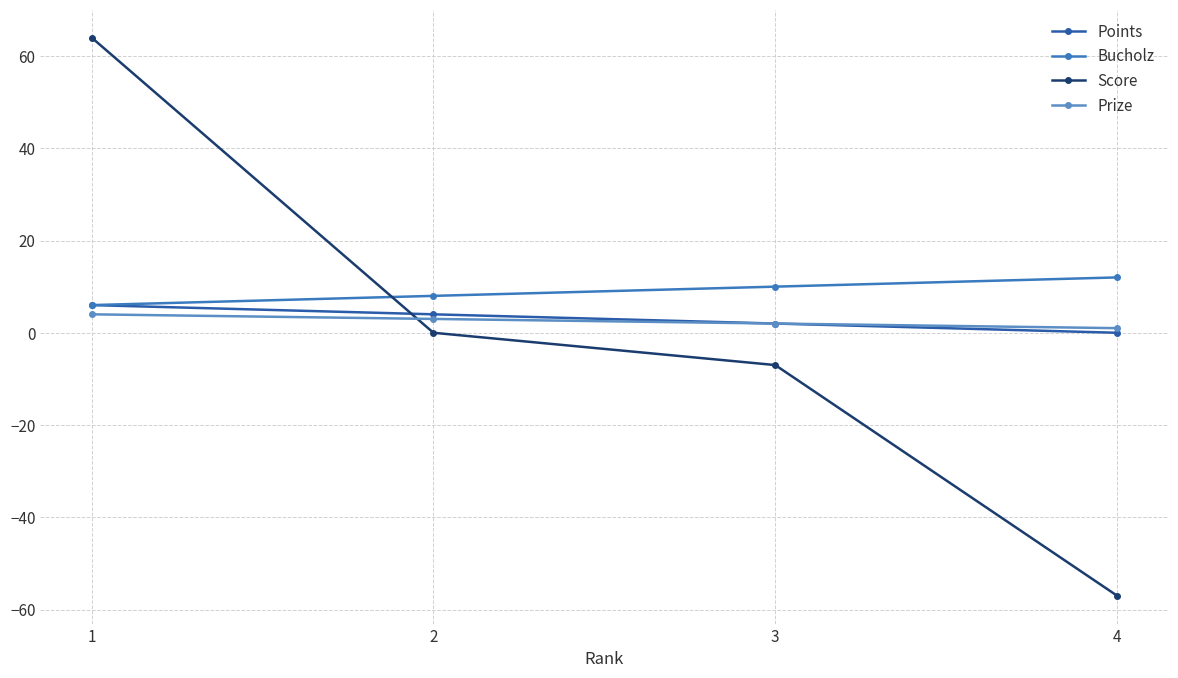

What is the minimum value shown in the chart?

-57